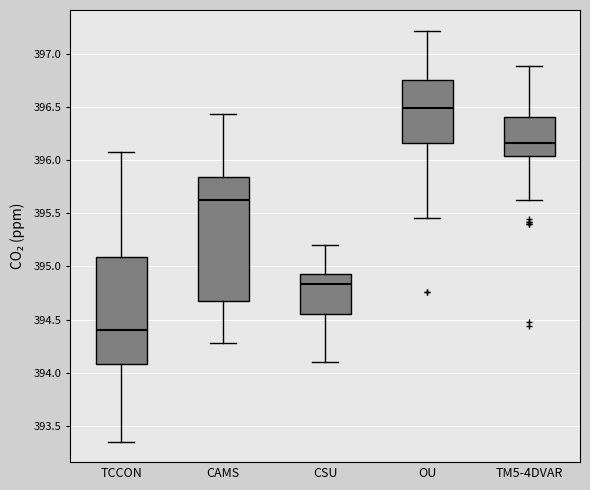

Reading left to right, read every box against the y-axis: the position of its median line, the range the box covers, and the ends of its whiskers. The values are not printed on the chart, so give them approximately, as read against the axis.

TCCON: median 394.40, box 394.10 to 395.10, whiskers 393.35 to 396.10
CAMS: median 395.65, box 394.70 to 395.85, whiskers 394.30 to 396.45
CSU: median 394.85, box 394.55 to 394.95, whiskers 394.10 to 395.20
OU: median 396.50, box 396.15 to 396.75, whiskers 395.45 to 397.20
TM5-4DVAR: median 396.15, box 396.05 to 396.40, whiskers 395.65 to 396.90